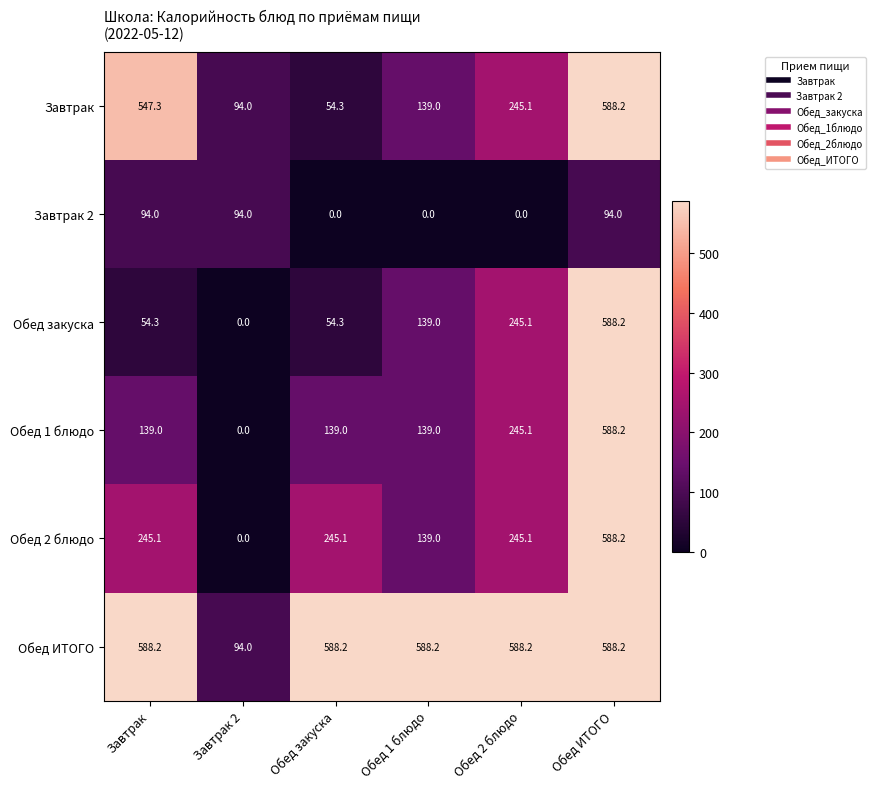

What is the sum of the Завтрак values at Обед закуска and Обед 1 блюдо?

193.3